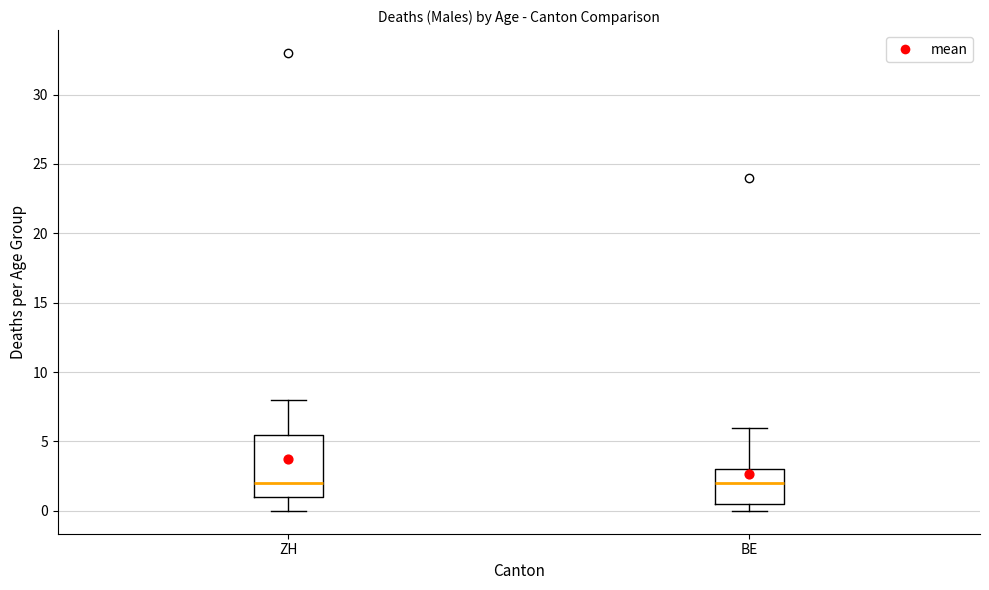

Which box is the tallest, from its lower edge to its upper edge?

ZH